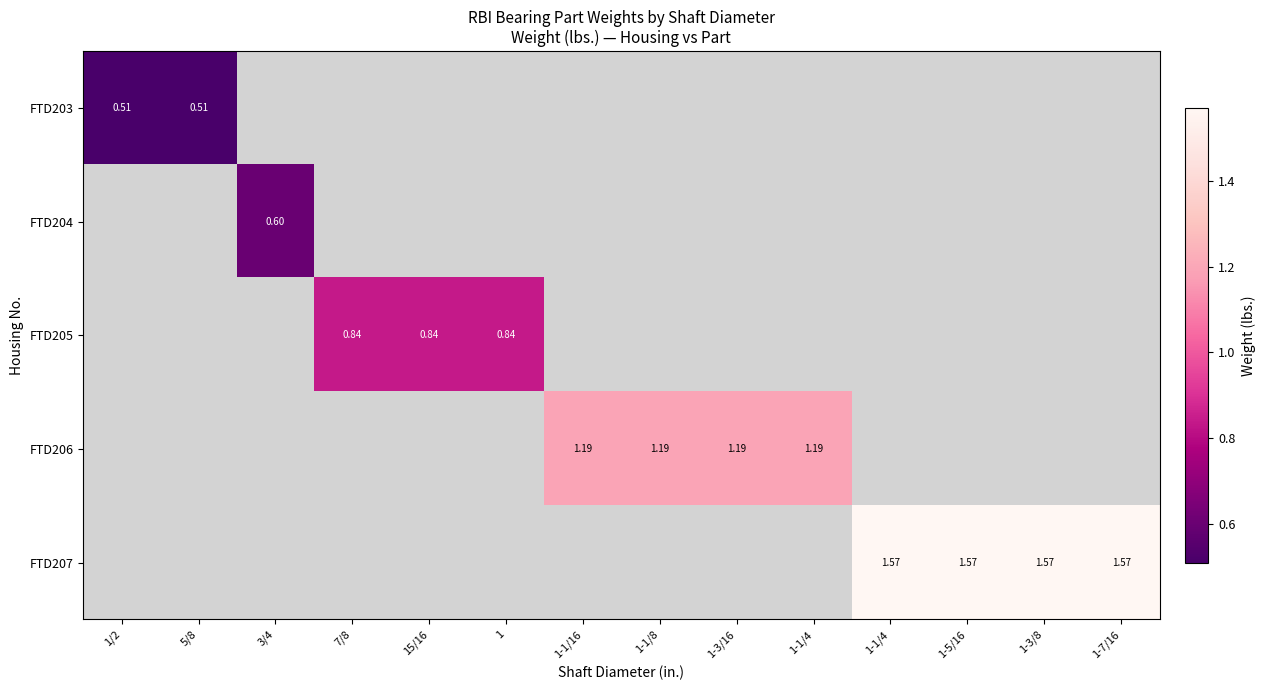

How many distinct data groups are displayed?

5